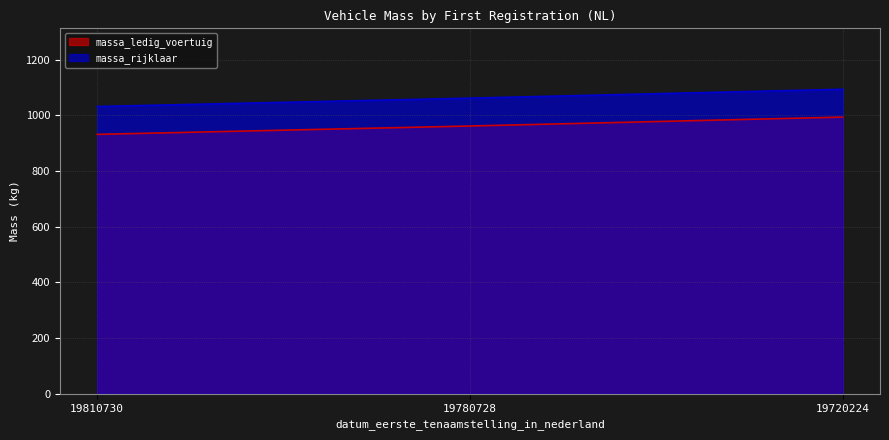

What is the value of the massa_rijklaar point at the 2nd from the left?

1062